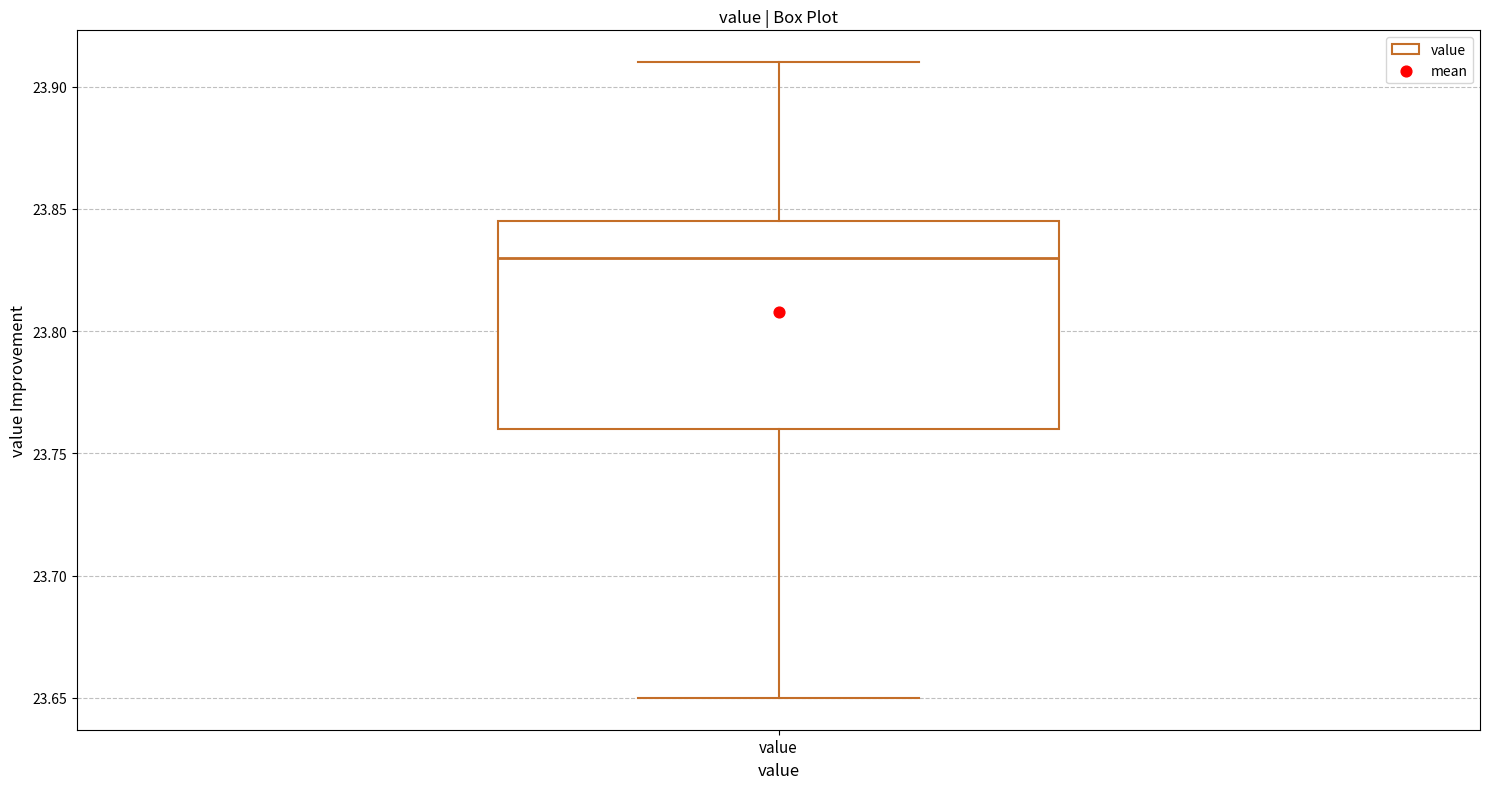

Where is the lower edge of the box for value on the y-axis? The values are not printed on the chart, so give them approximately, as read against the axis.

23.760